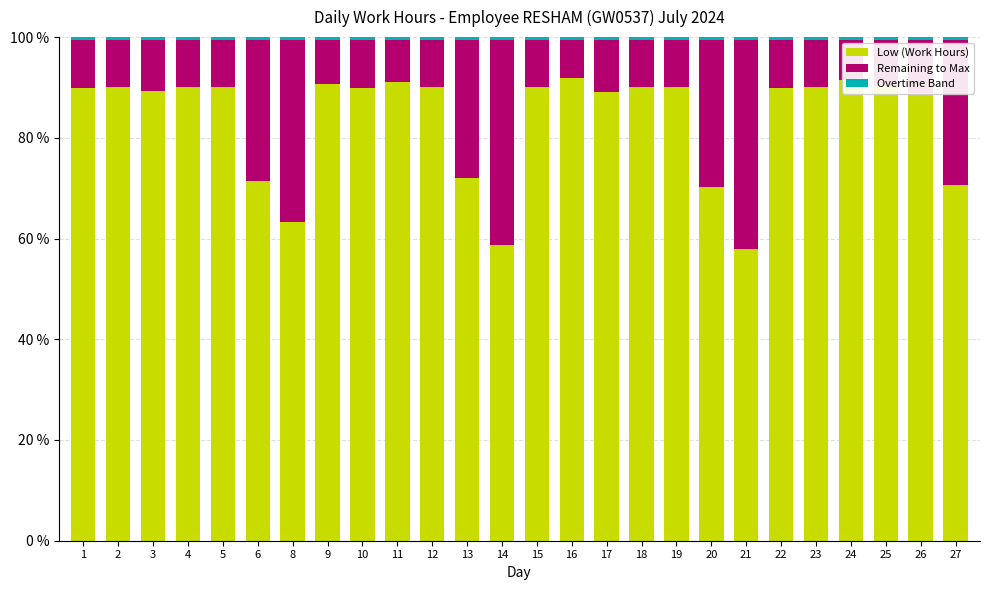

At which label is Low (Work Hours) closest to 74?

13